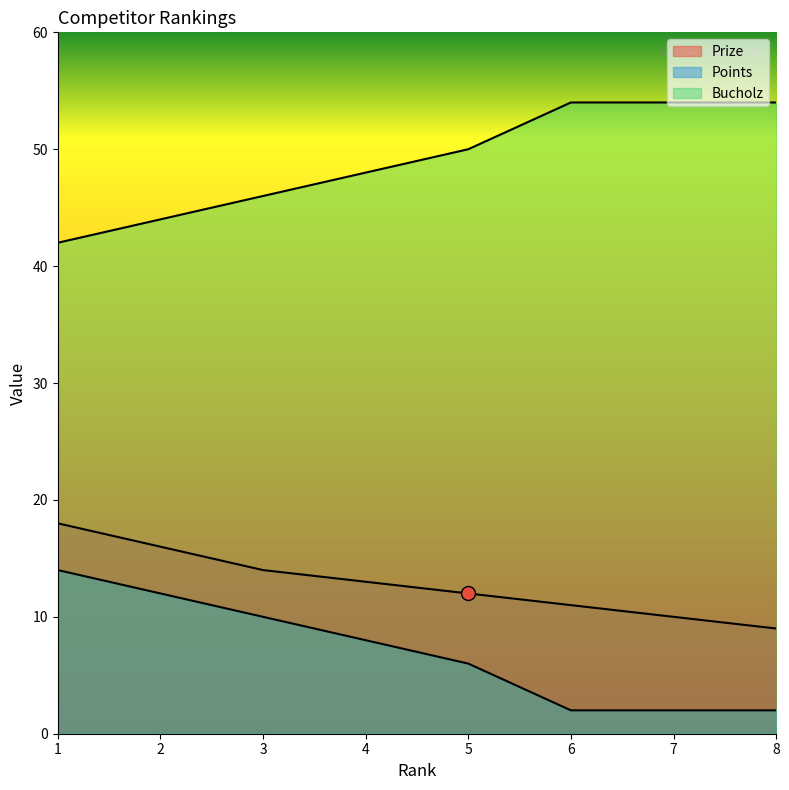

True or false: Bucholz has more than 2 points higher than both neighbors.

False